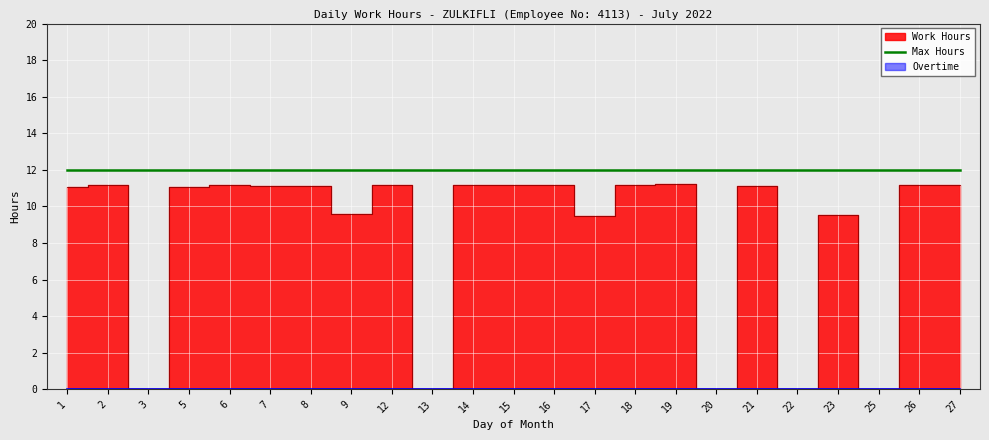

What is the value of the Work Hours point at the 14th from the left?

9.5